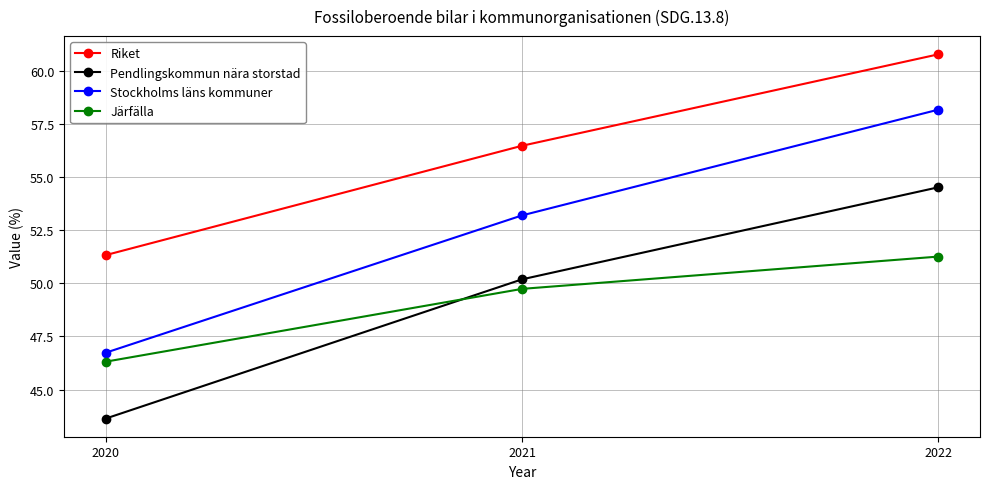

Which series has the widest spread of values?

Stockholms läns kommuner